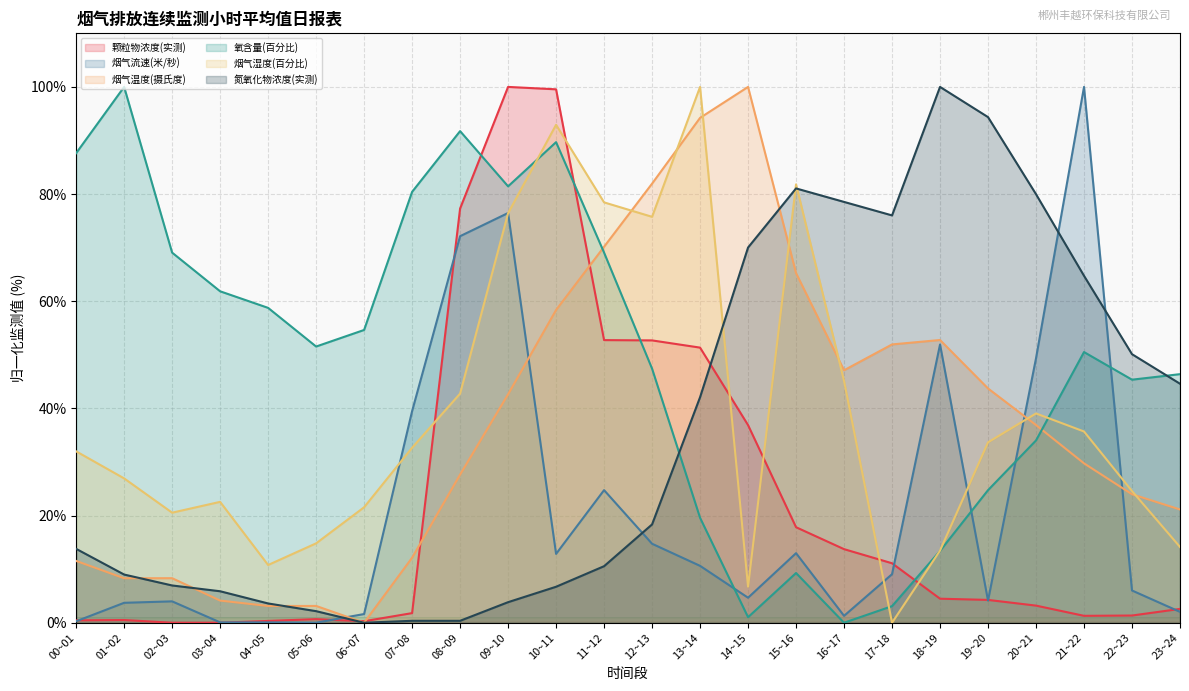

What is the difference between the maximum and minimum values in the 氧含量(百分比) series?

100.0